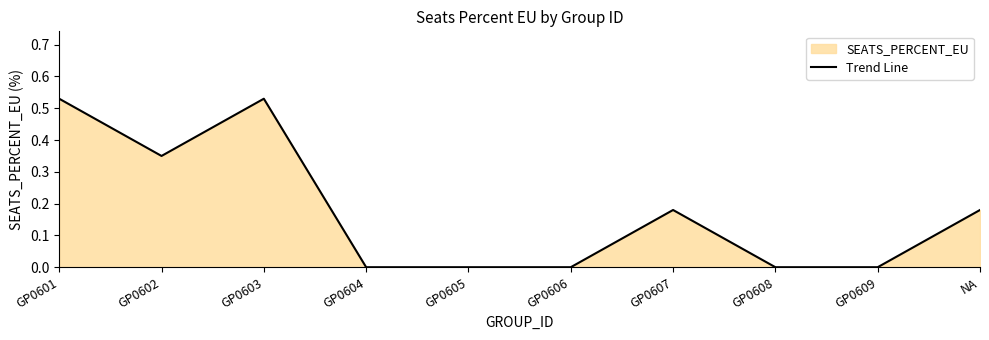

What is the difference between the maximum and second lowest values?

0.5